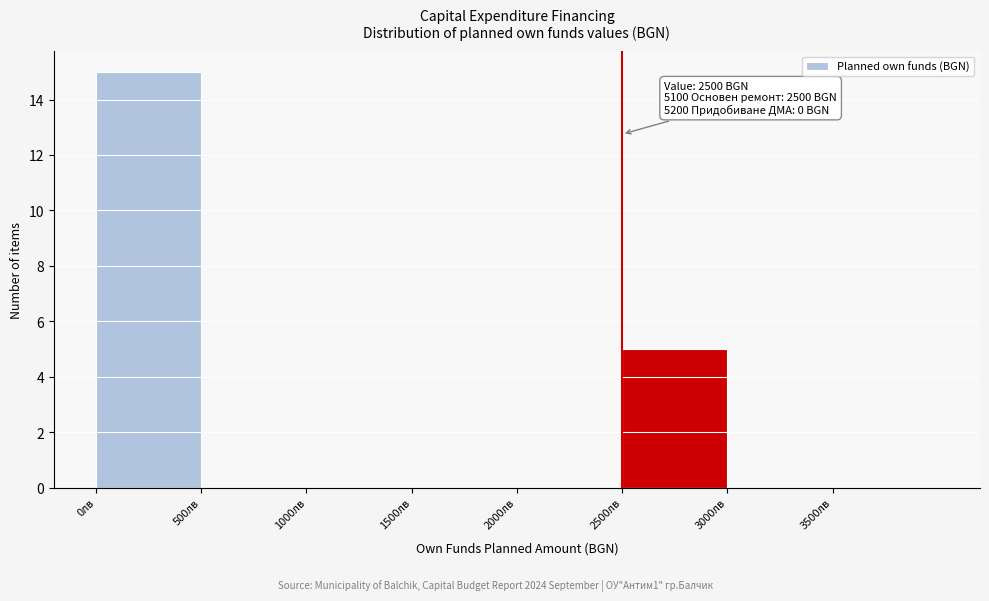

Over which range of the x-axis is the bar tallest?

0 to 500